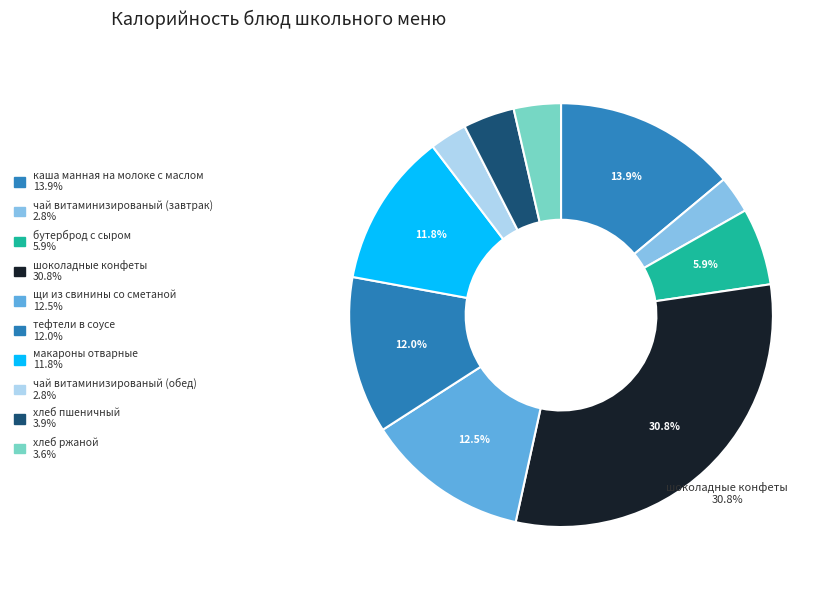

To the nearest percent, what is the difference between the largest and smallest slice percentages?

28%